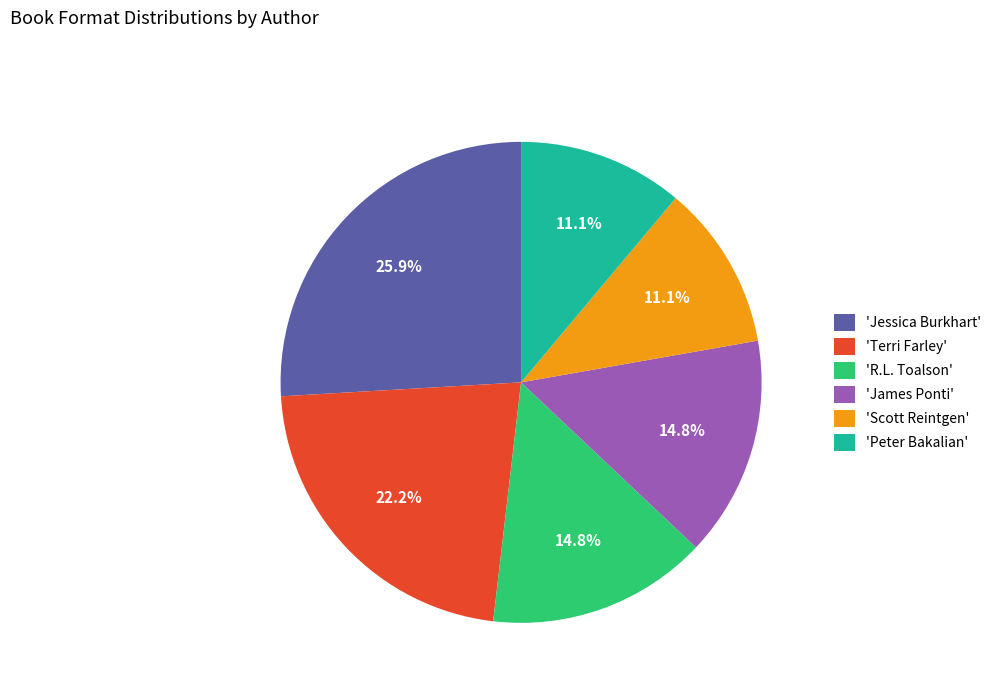

Is the sum of 'James Ponti' and 'Jessica Burkhart' greater than half?

No